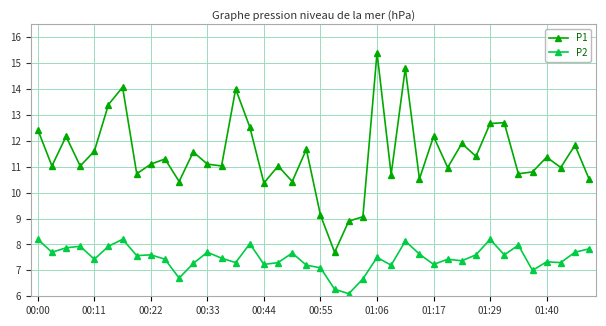

Which series has the largest total across all categories?

P1